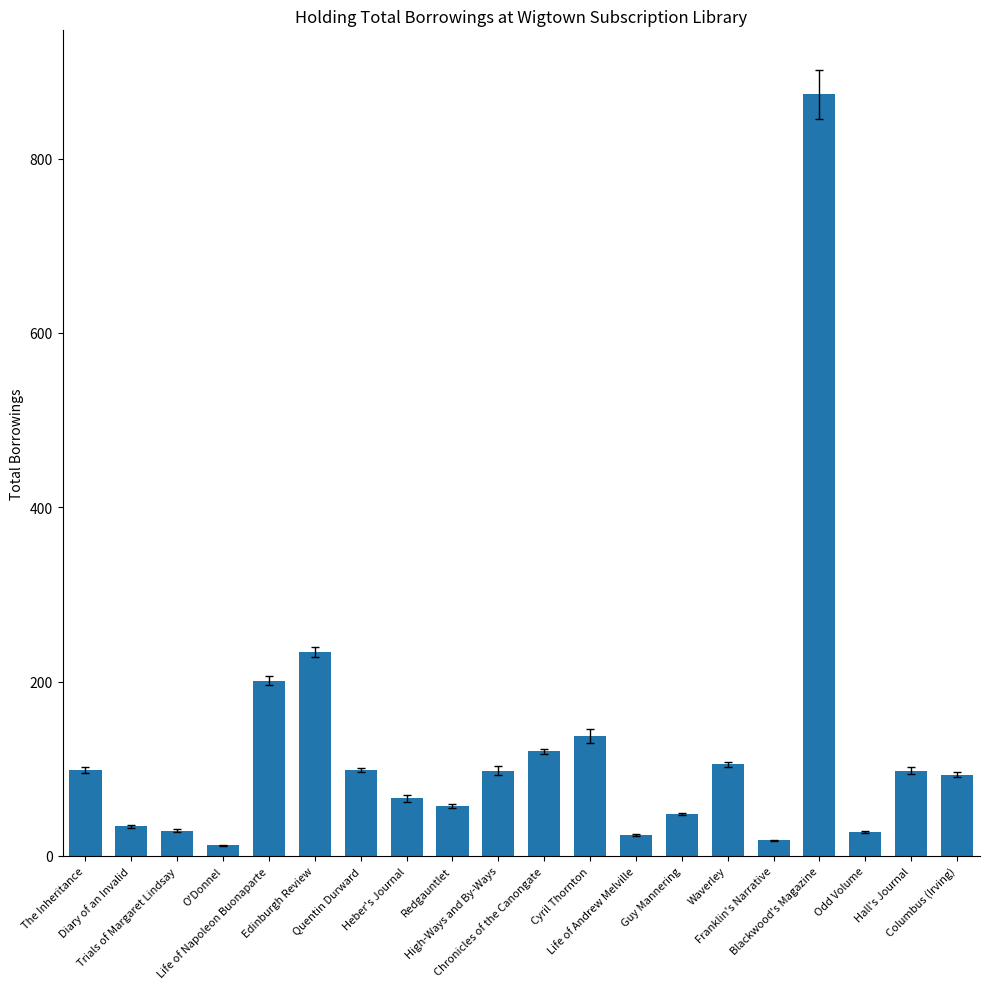

What is the maximum value shown in the chart?

874